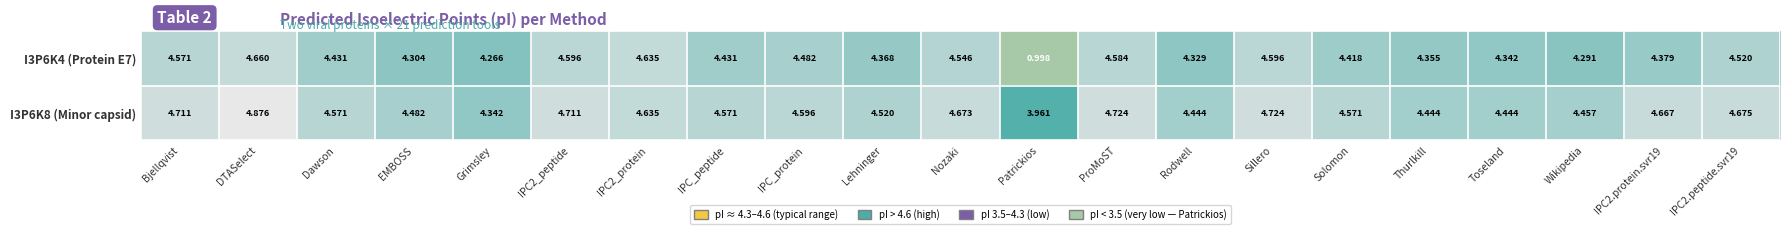

At which category does the chart reach its minimum across all series?

Patrickios